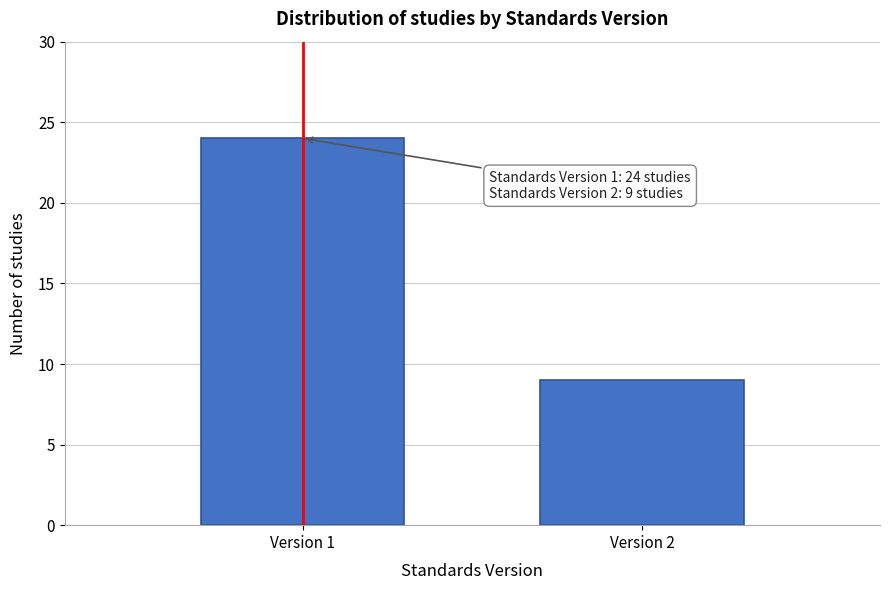

Reading right to left, what are all the values shown in this chart?

Version 2=9	Version 1=24